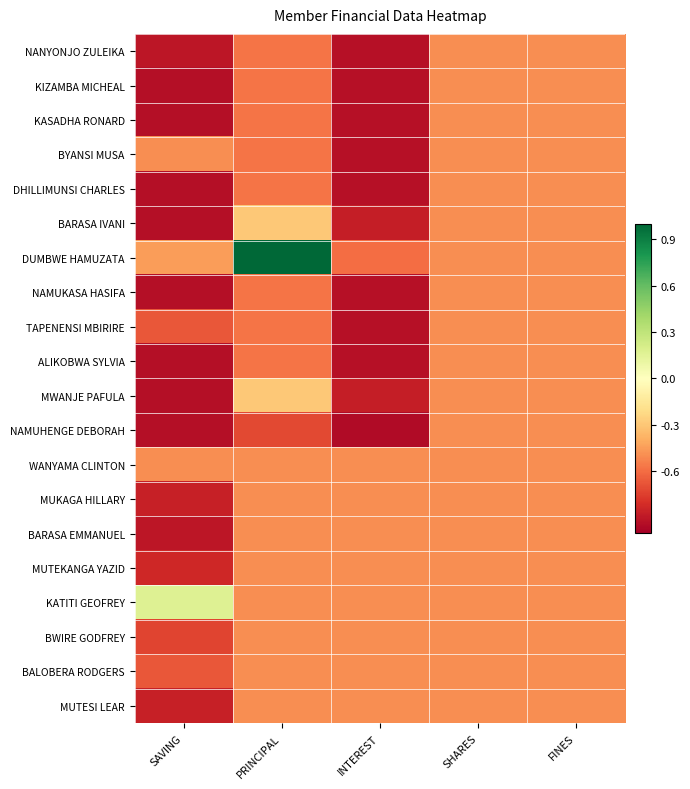

How many series are shown in this chart?

20